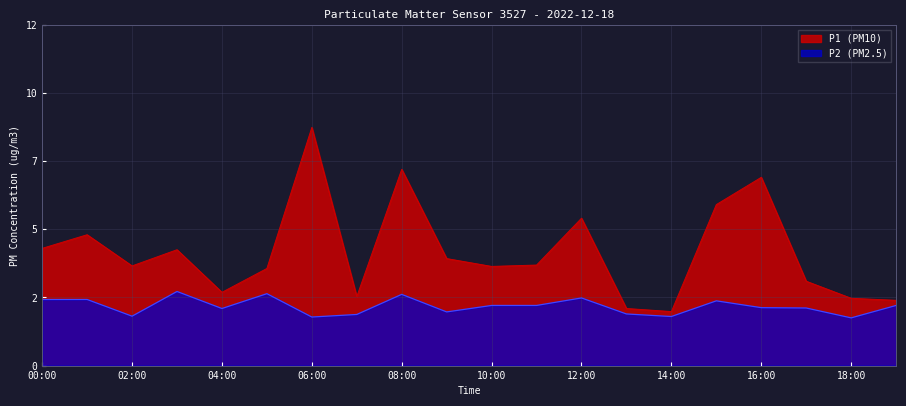

Which category has the highest value across all series?

06:00